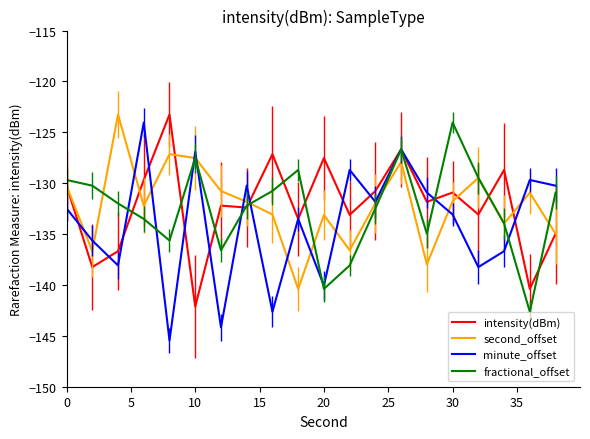

What is the minimum value for intensity(dBm)?

-142.1